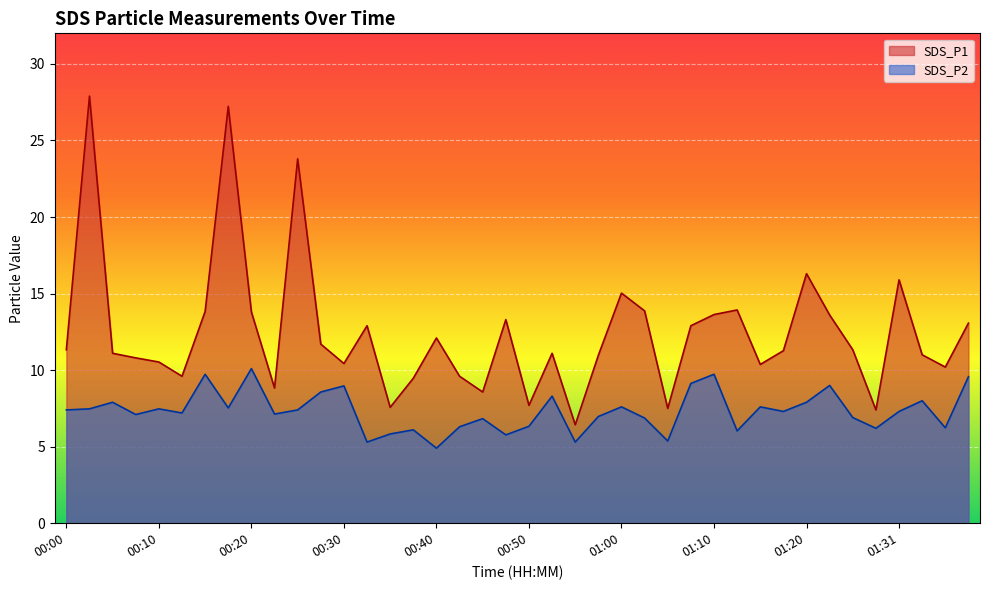

How many series are shown in this chart?

2